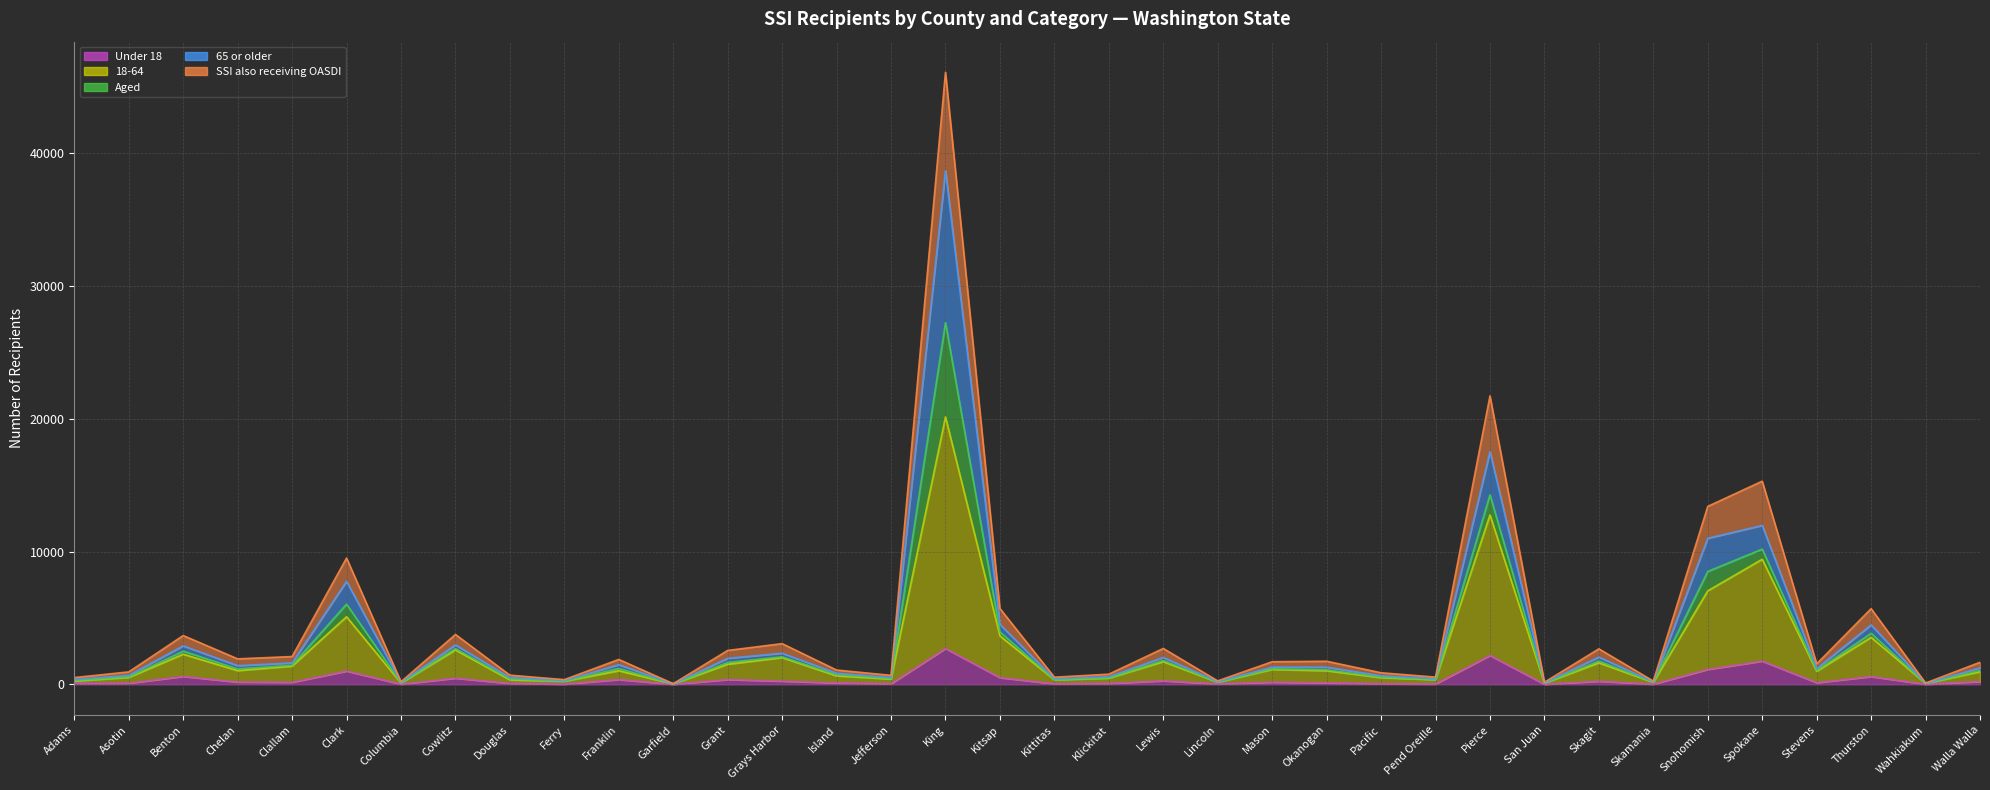

What is the label of the 33rd point from the left?

Stevens